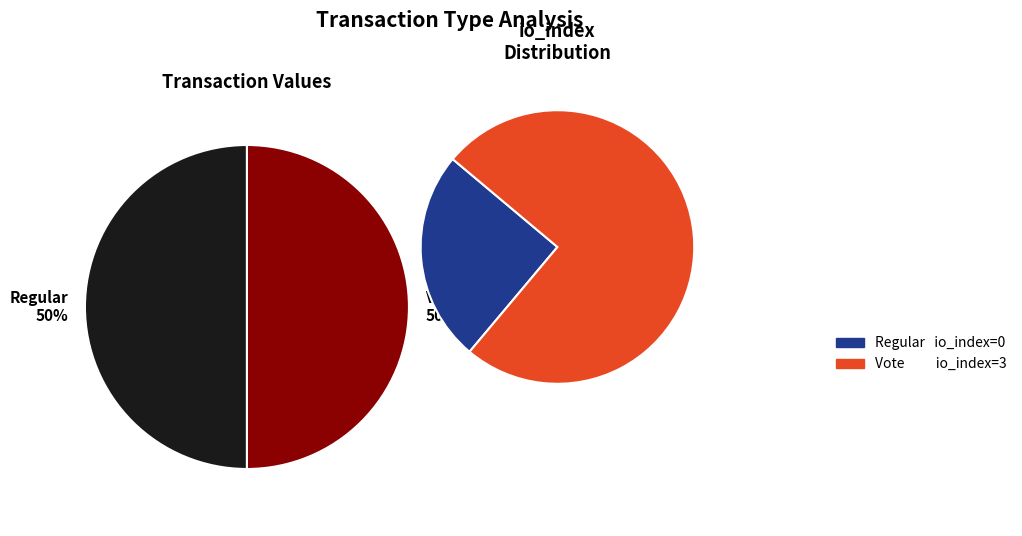

Which slice is the largest?

Vote